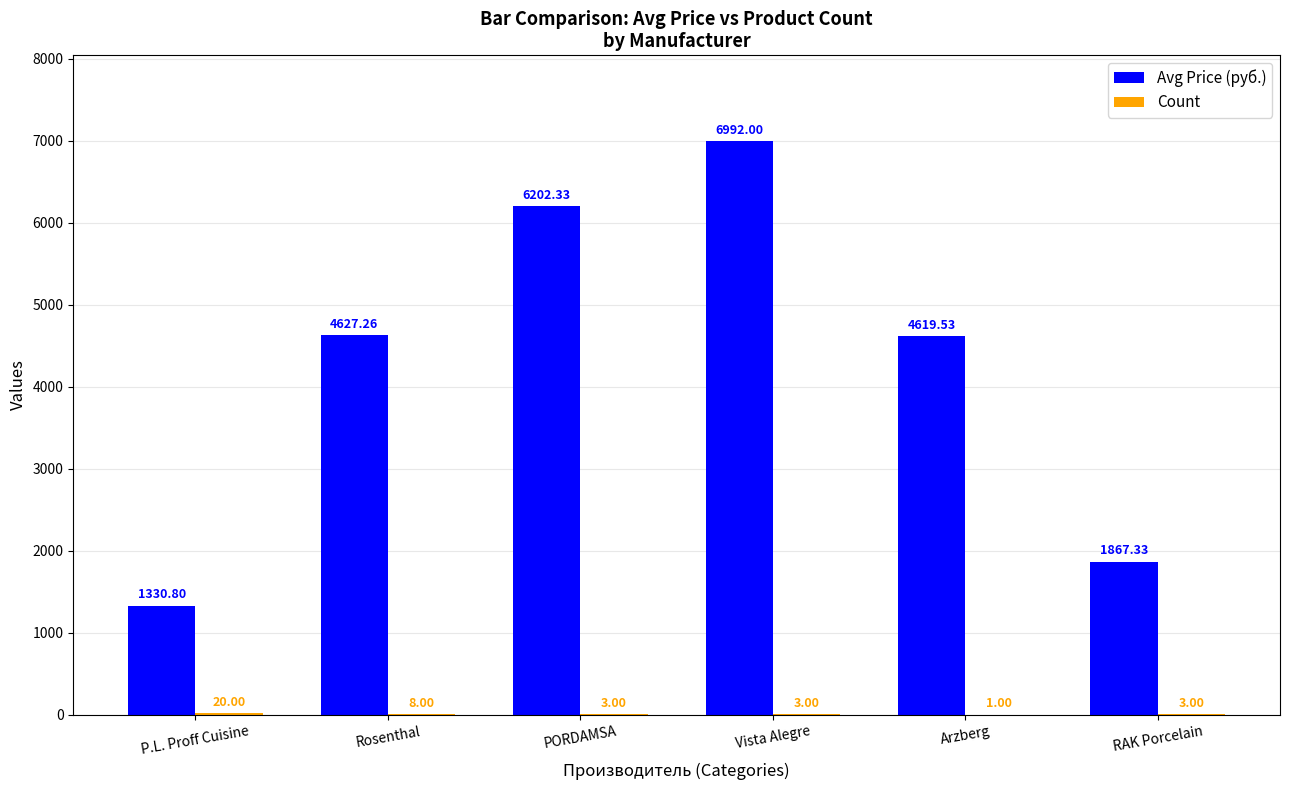

Which series has the largest total across all categories?

Avg Price (руб.)